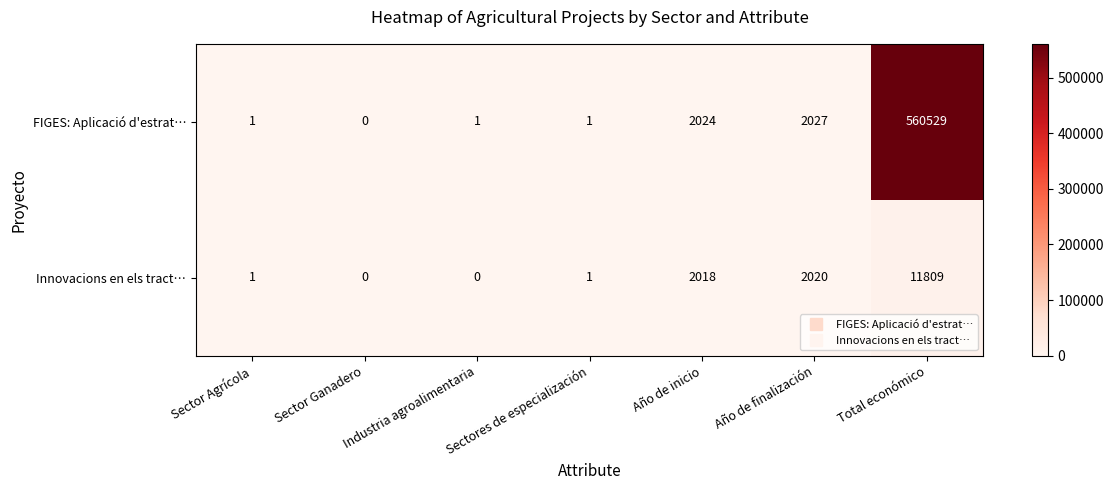

What is the greatest value displayed?

560529